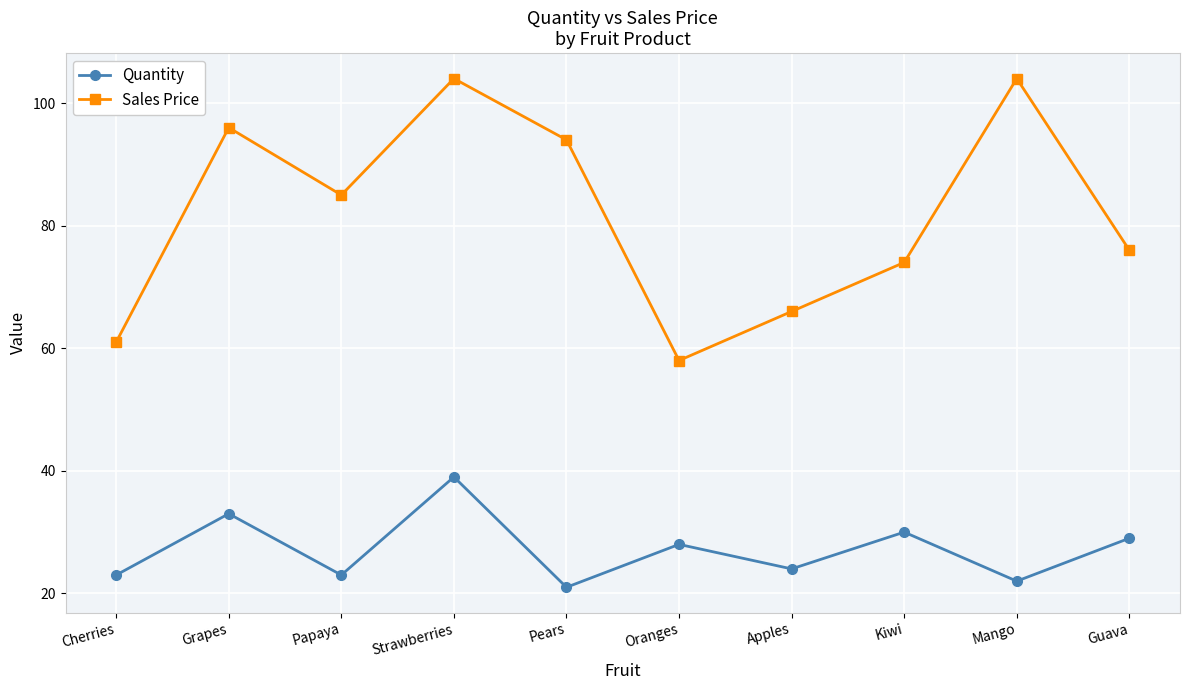

How many lines are shown in the chart?

2